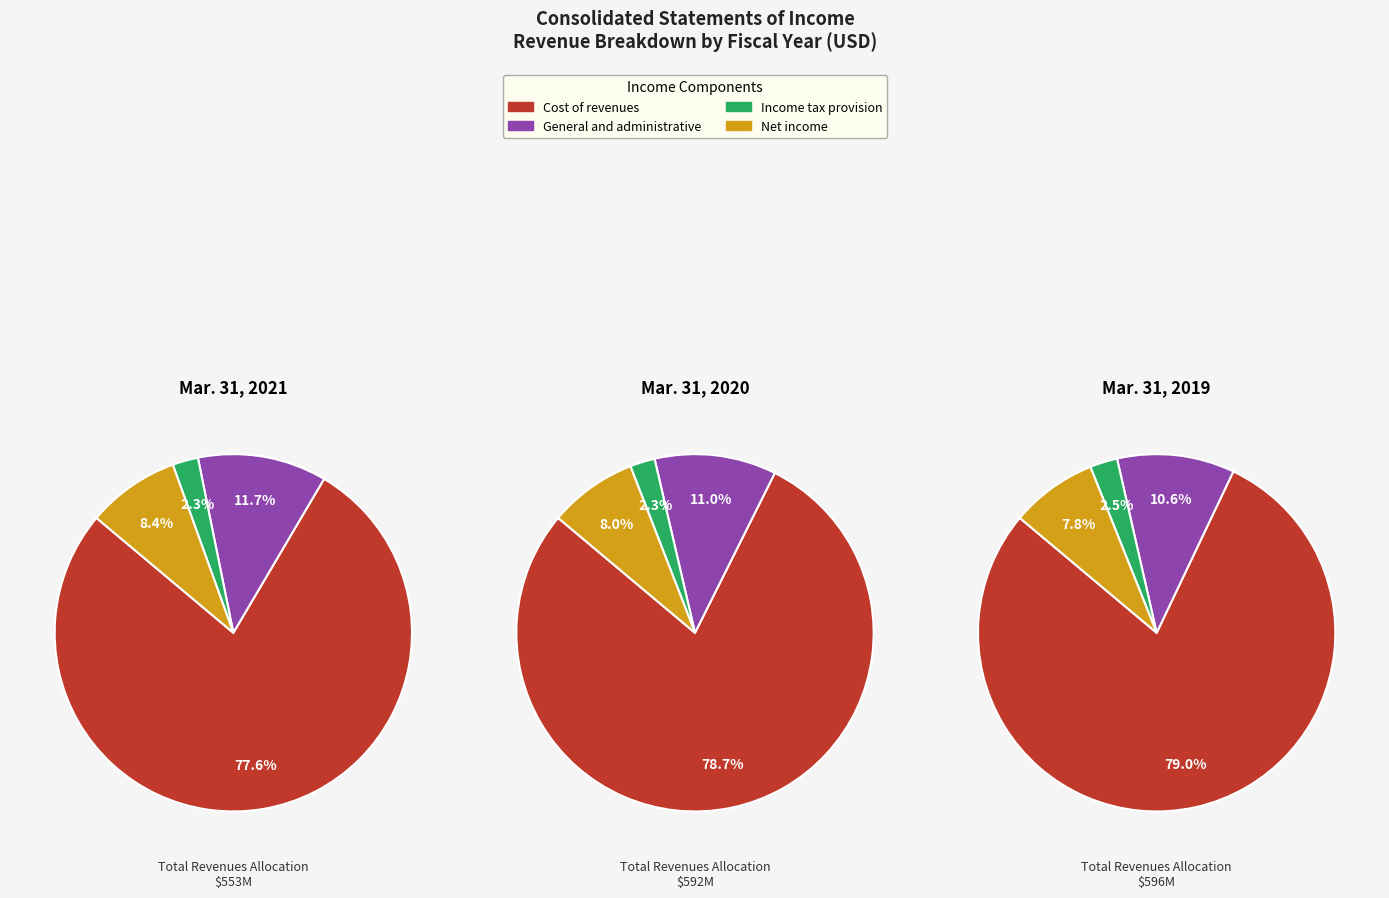

Do Mar. 31, 2019 and Mar. 31, 2021 together represent more than half of the pie?

Yes